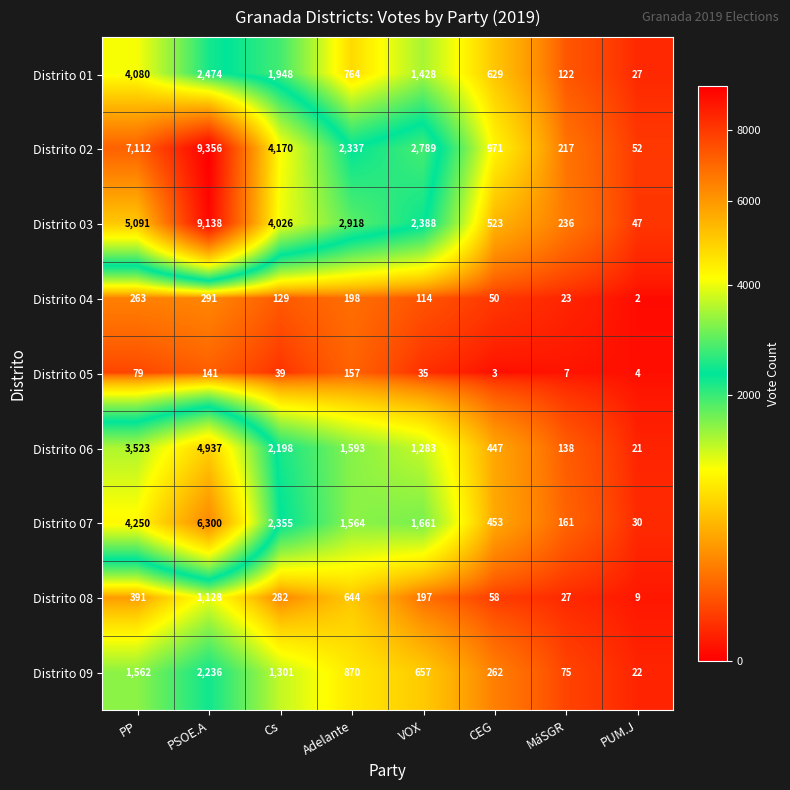

What is the average value of the Distrito 06 series?

1768